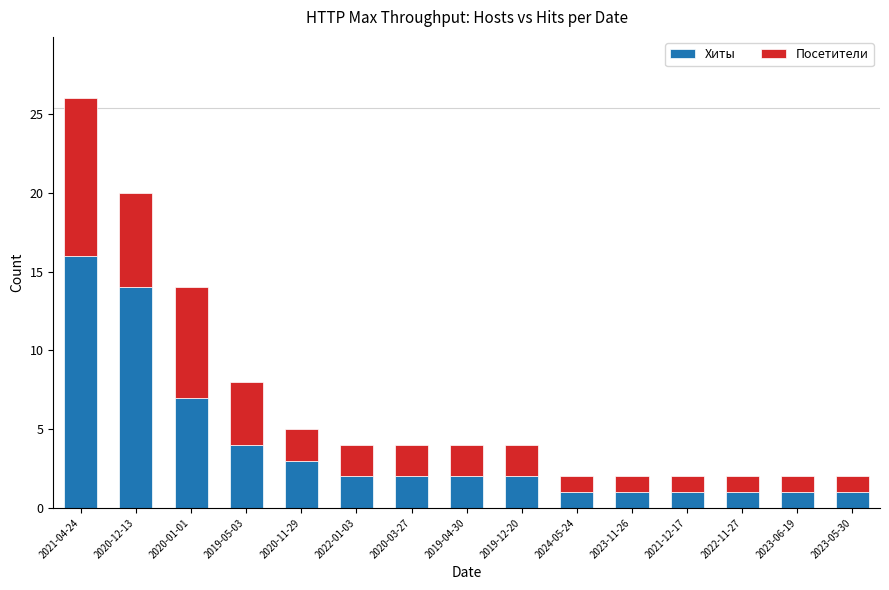

What is the total value across all series at 2022-01-03?

4